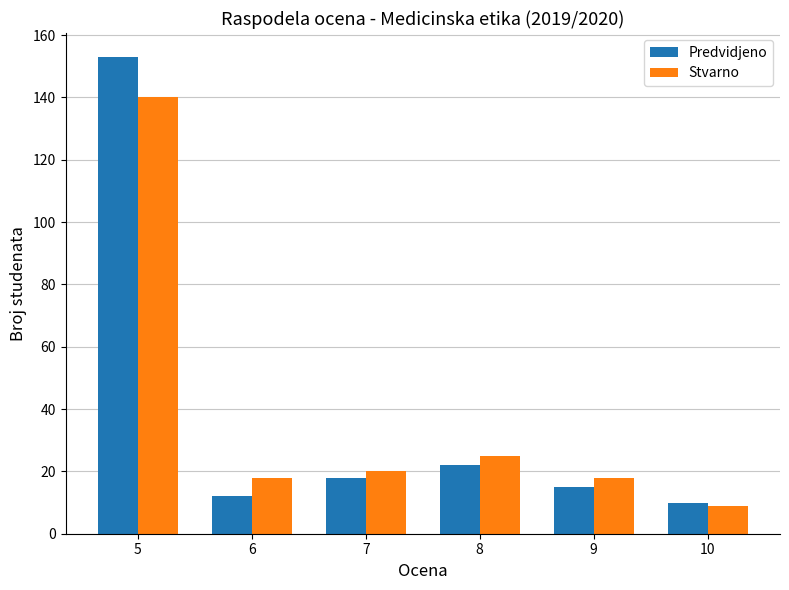

How many groups of bars are there?

6